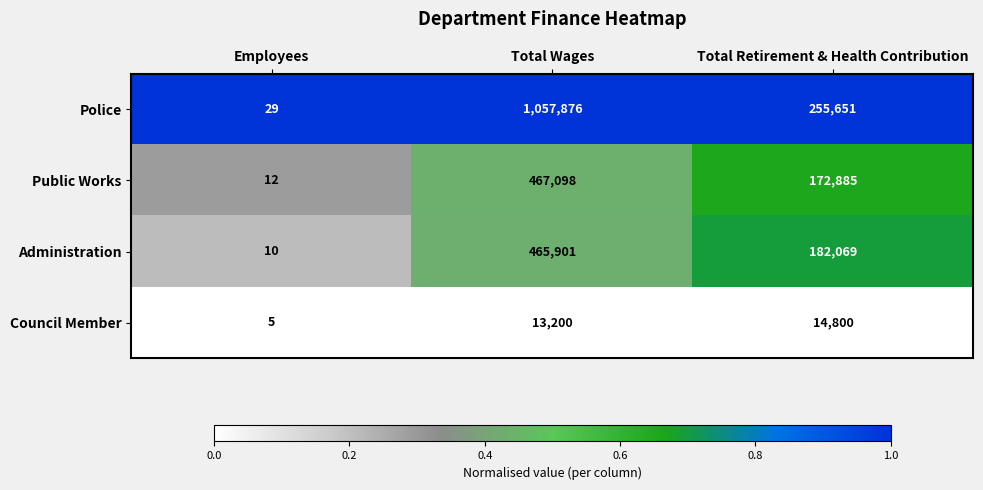

Reading left to right, extract all data points from this chart.

Police: 29	1057876	255651
Public Works: 12	467098	172885
Administration: 10	465901	182069
Council Member: 5	13200	14800